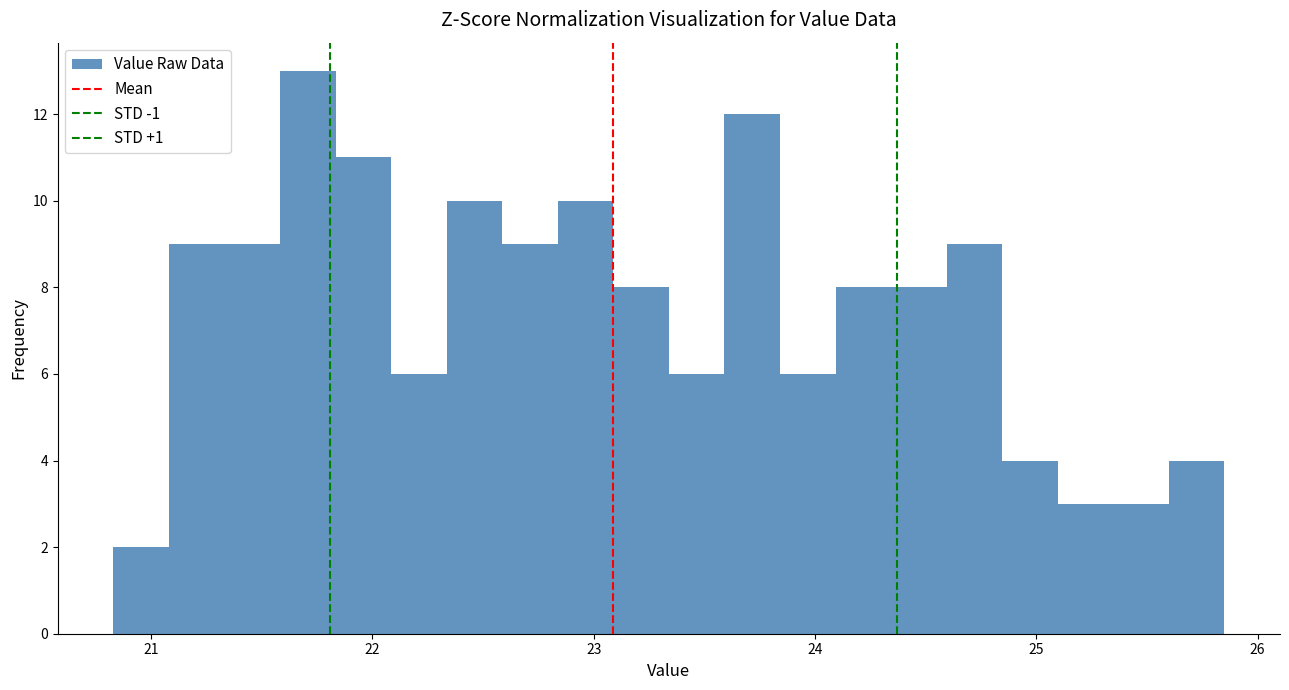

Read against the x-axis, roughly where is the centre of the tallest bar?

21.7